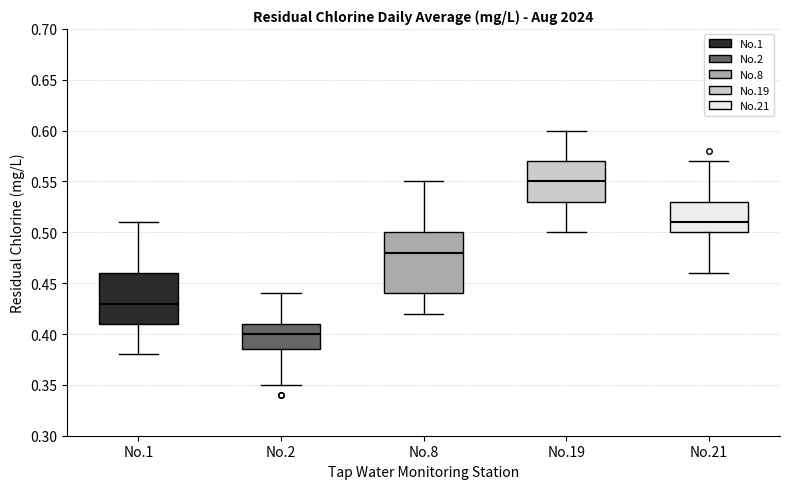

Reading left to right, read every box against the y-axis: the position of its median line, the range the box covers, and the ends of its whiskers. The values are not printed on the chart, so give them approximately, as read against the axis.

No.1: median 0.430, box 0.410 to 0.460, whiskers 0.380 to 0.510
No.2: median 0.400, box 0.385 to 0.410, whiskers 0.350 to 0.440
No.8: median 0.480, box 0.440 to 0.500, whiskers 0.420 to 0.550
No.19: median 0.550, box 0.530 to 0.570, whiskers 0.500 to 0.600
No.21: median 0.510, box 0.500 to 0.530, whiskers 0.460 to 0.570